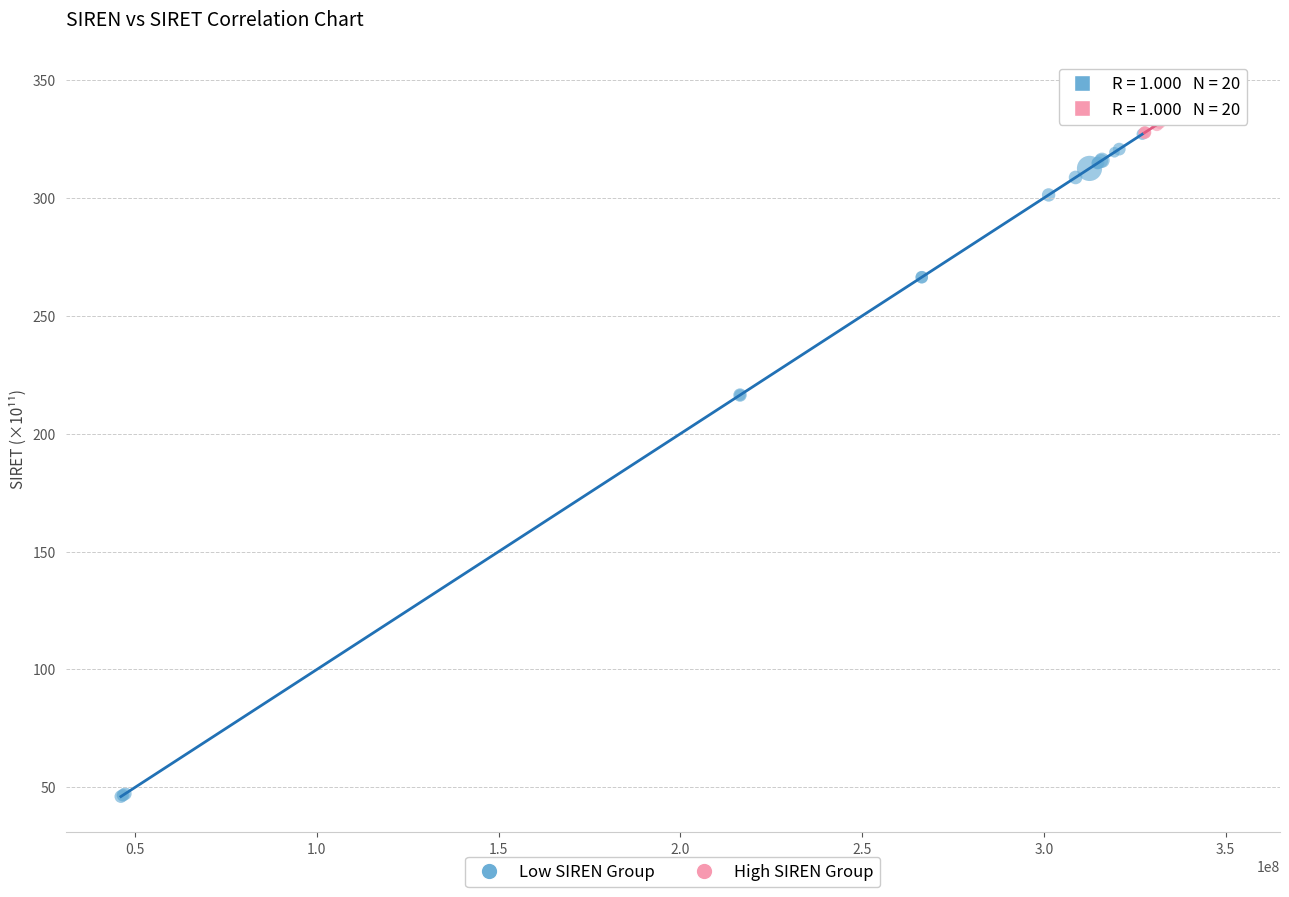

Which series contains the highest Y value?

High SIREN Group